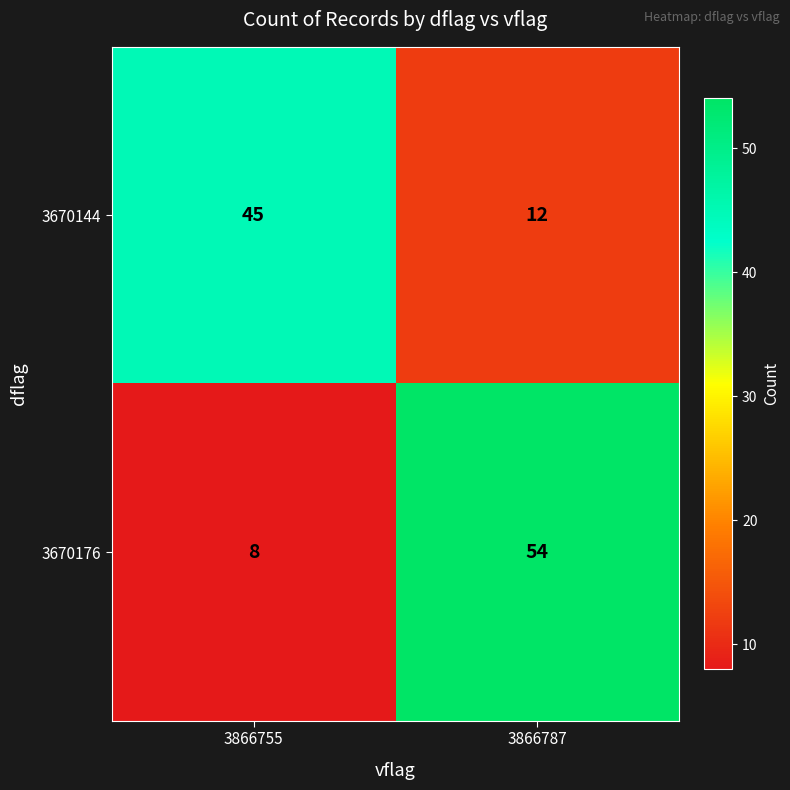

Reading left to right, extract all data points from this chart.

3670144: 3866755=45	3866787=12
3670176: 3866755=8	3866787=54